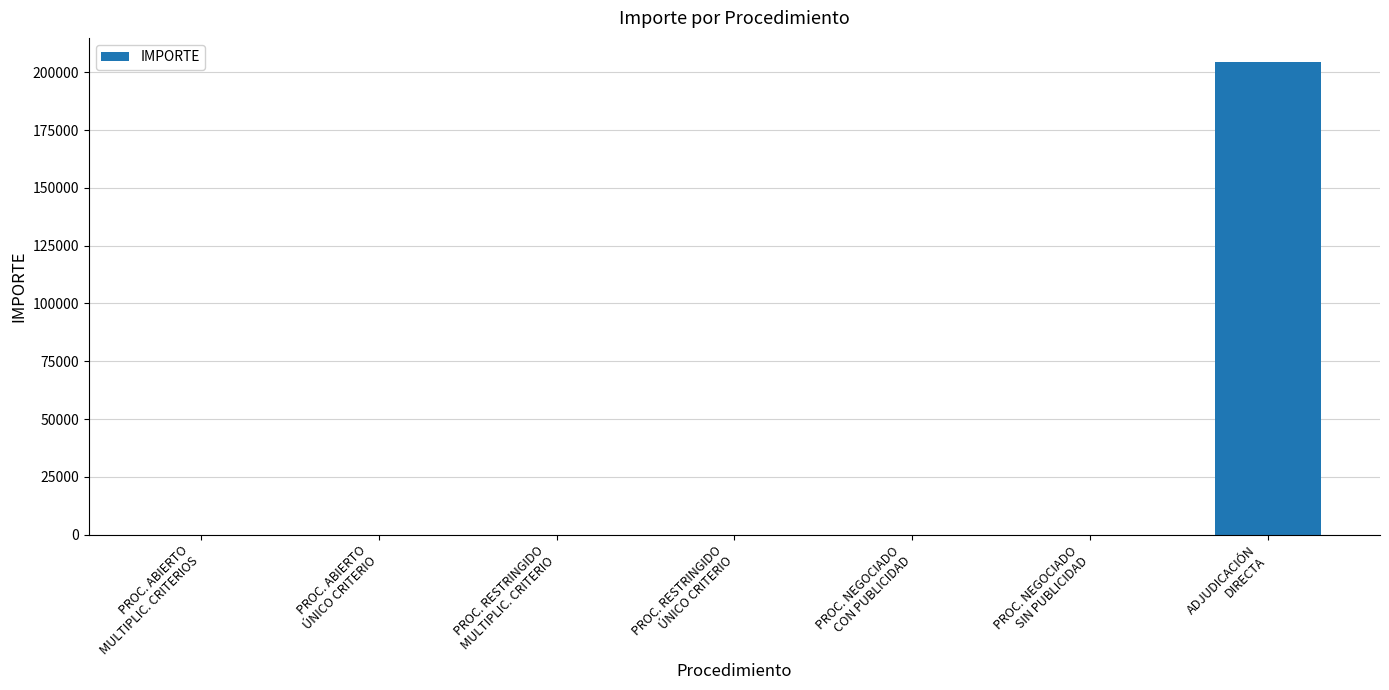

The value at PROC. ABIERTO
MULTIPLIC. CRITERIOS is 124978.5. True or false?

False